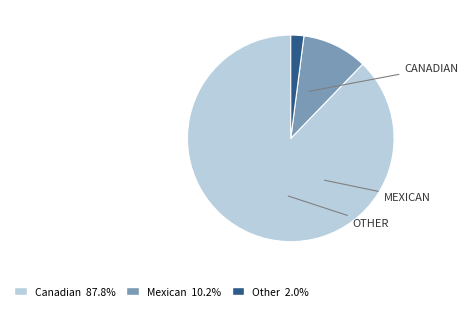

Which category has the biggest portion of the pie?

Canadian